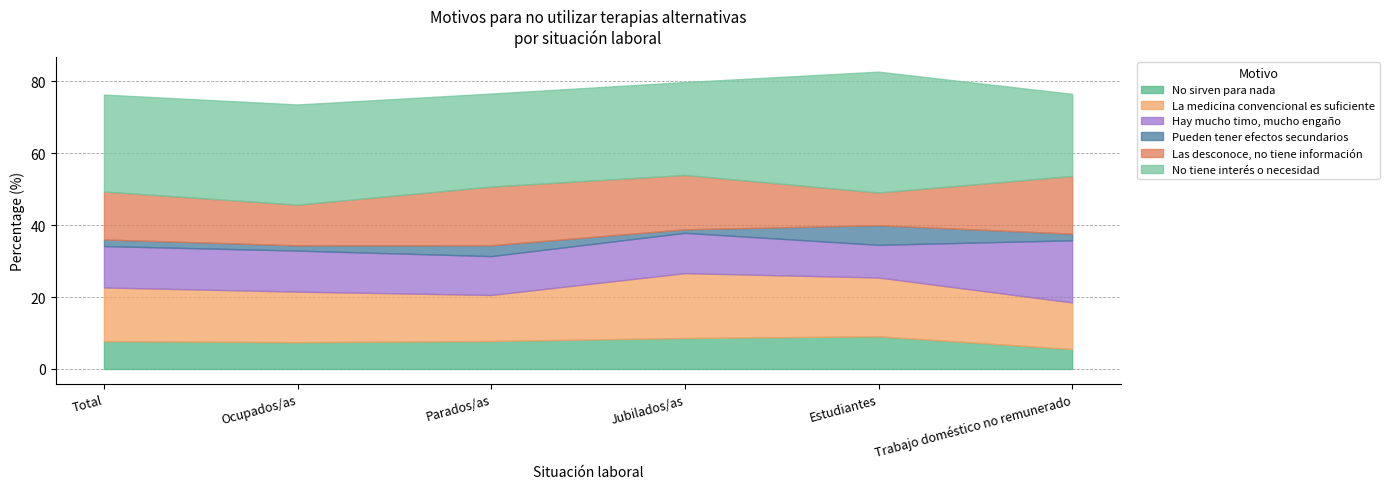

How many interior local valleys does the No sirven para nada series have?

1